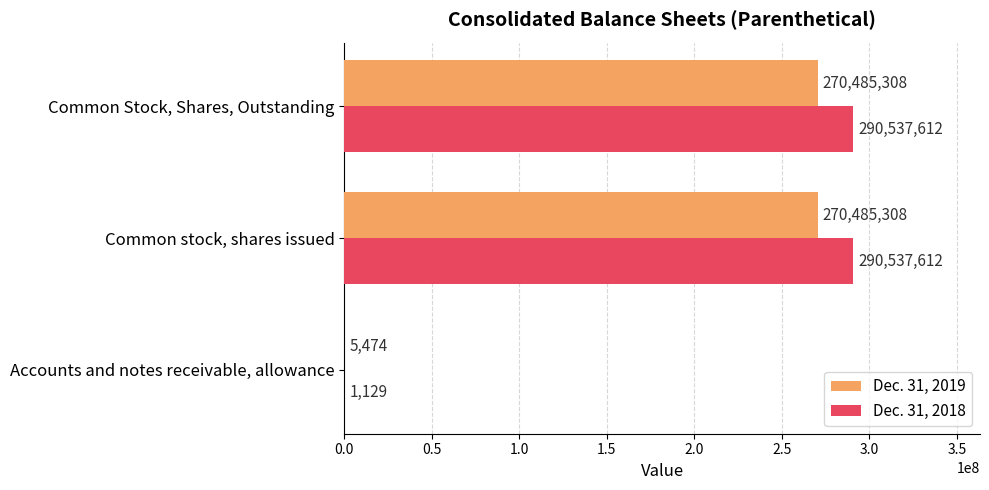

The Dec. 31, 2018 series shows 290537612 at Common Stock, Shares, Outstanding. True or false?

True